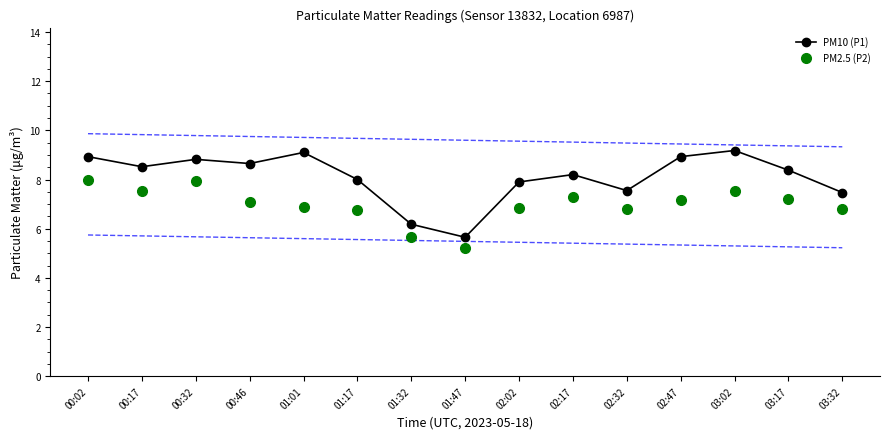

List the series in order of their overall mean, lowest first.

PM2.5 (P2), PM10 (P1)